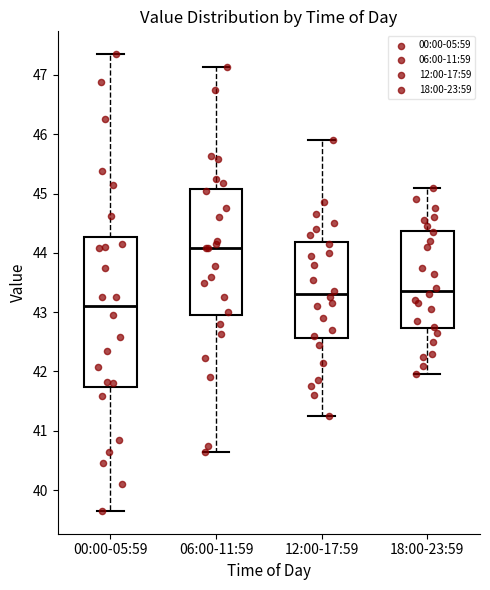

Which box has the highest median line?

06:00-11:59